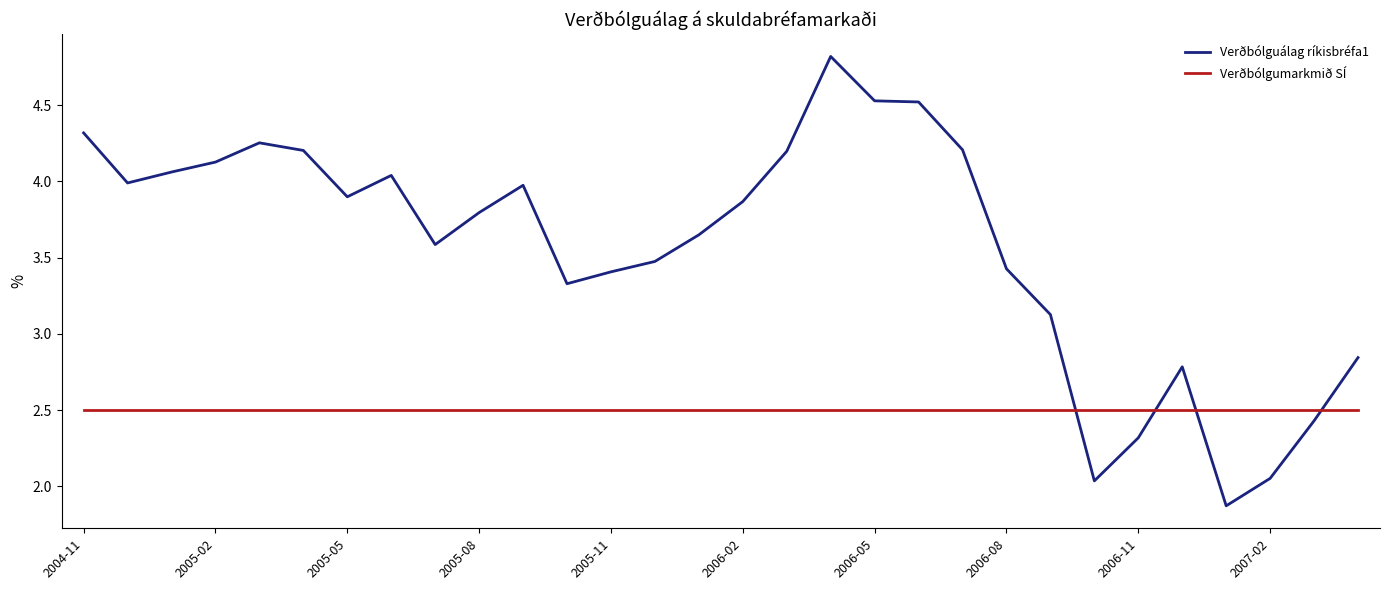

How many lines are shown in the chart?

2